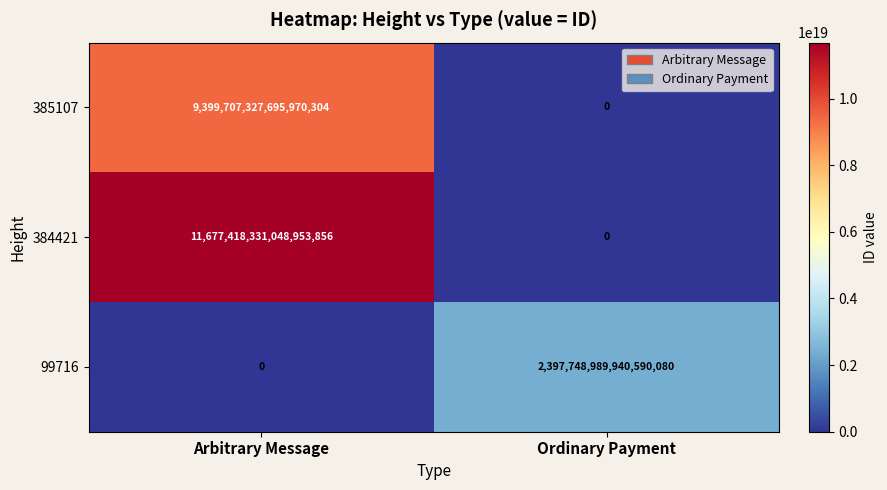

At which category is the sum across all series the highest?

Arbitrary Message